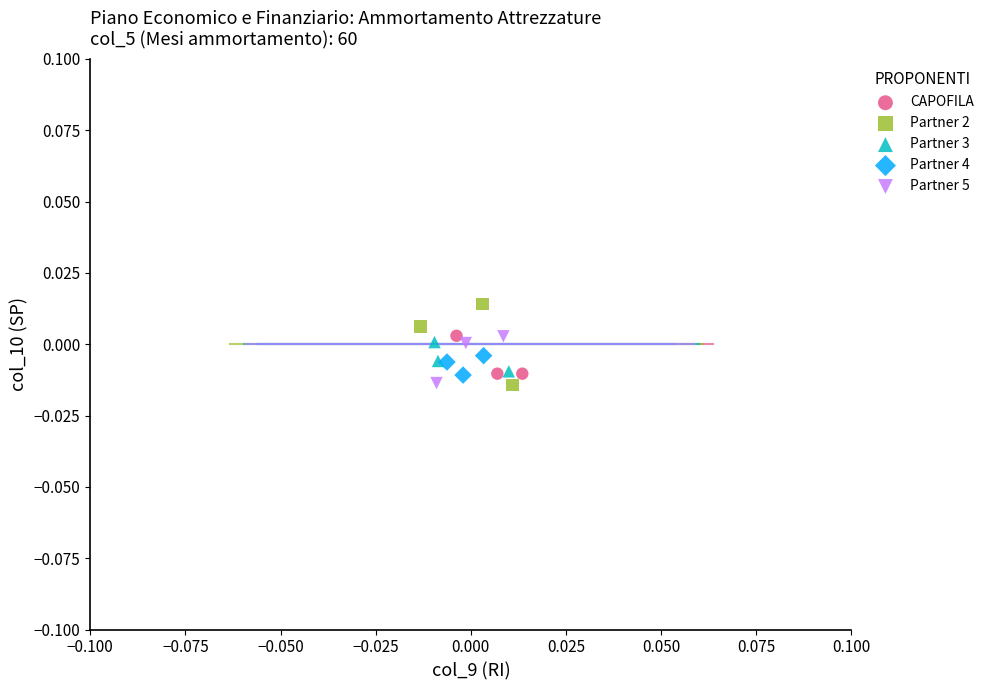

Which series contains the highest Y value?

Partner 2